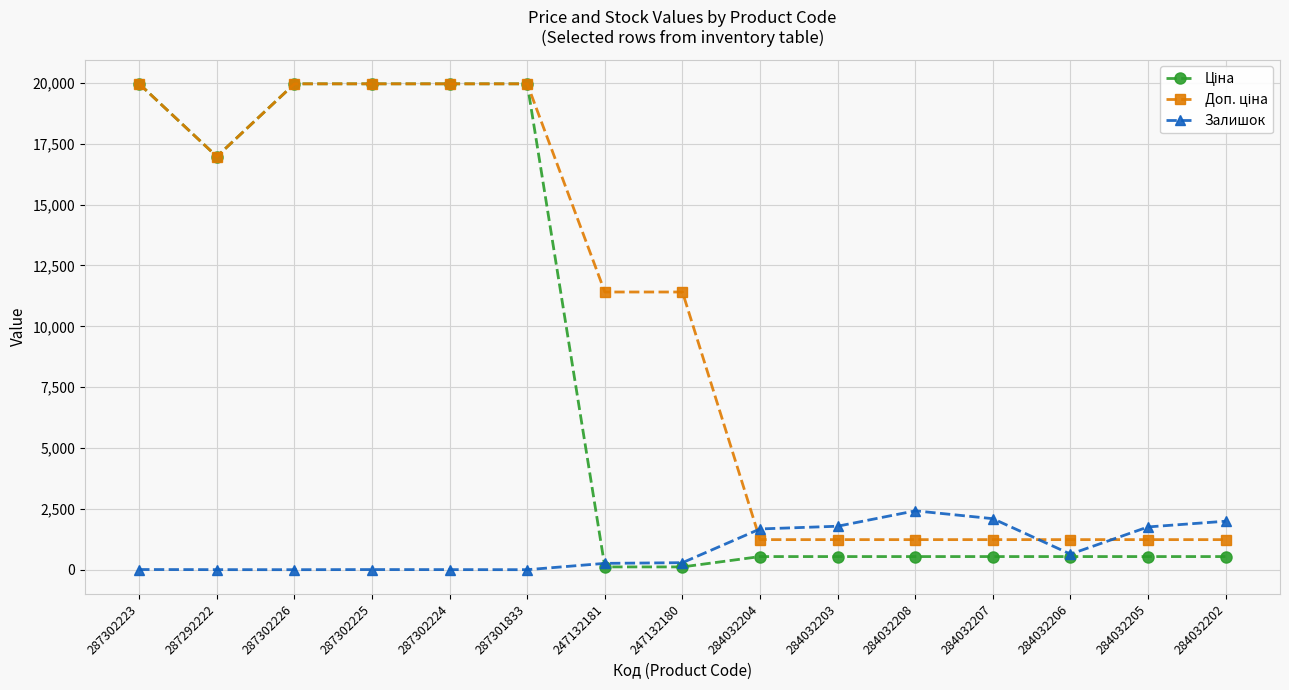

What is the highest value of the Залишок series?

2419.0